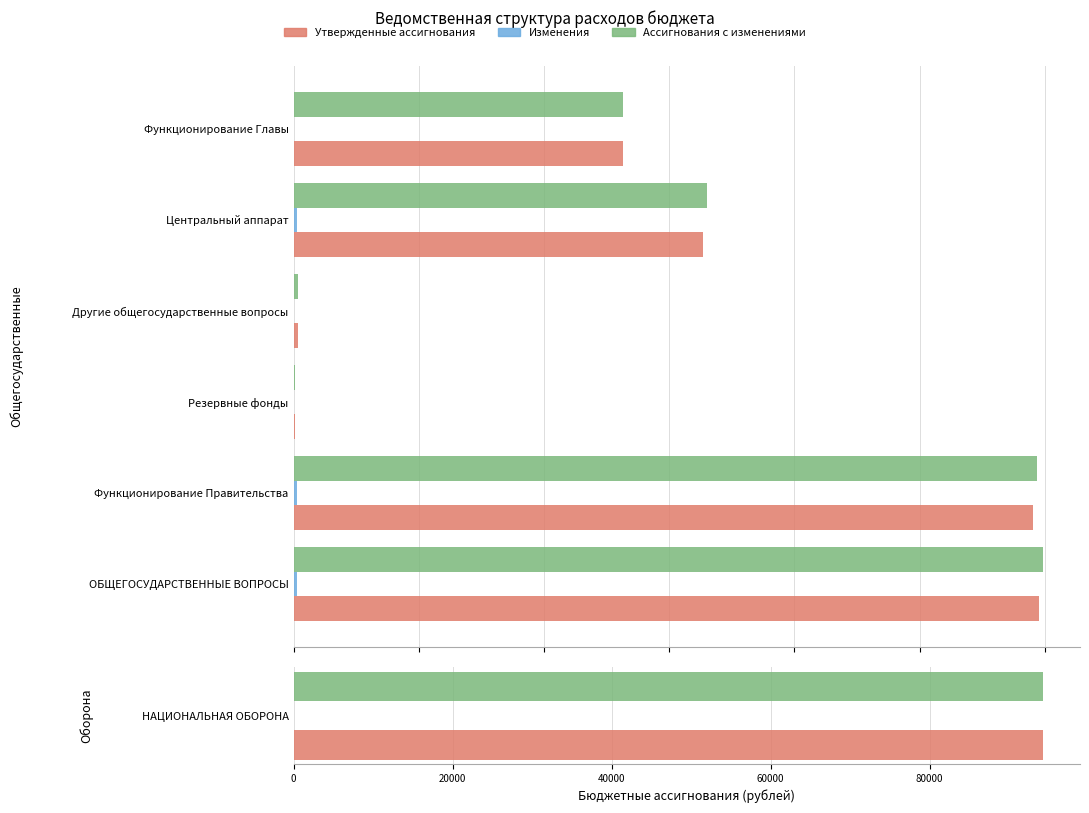

Which series has the largest total across all categories?

Ассигнования с изменениями